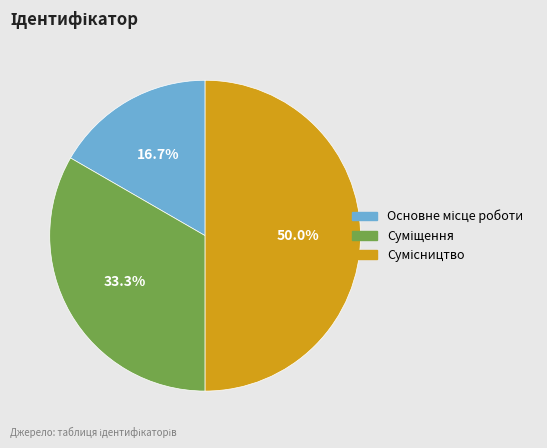

Which category has the smallest portion of the pie?

Основне місце роботи